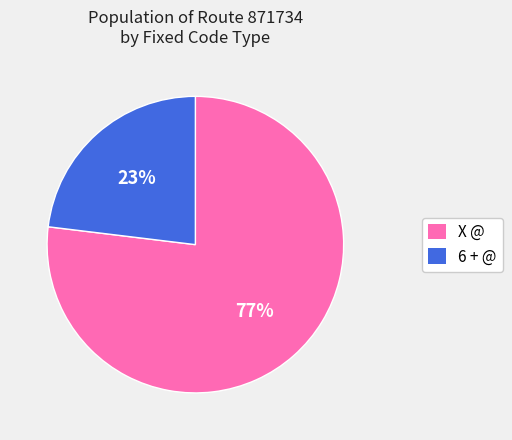

Which slice is the smallest?

6 + @